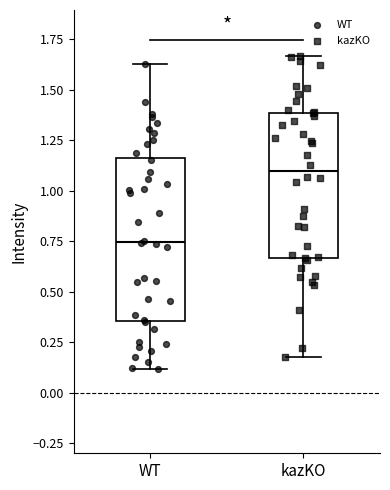

Which box is the tallest, from its lower edge to its upper edge?

WT